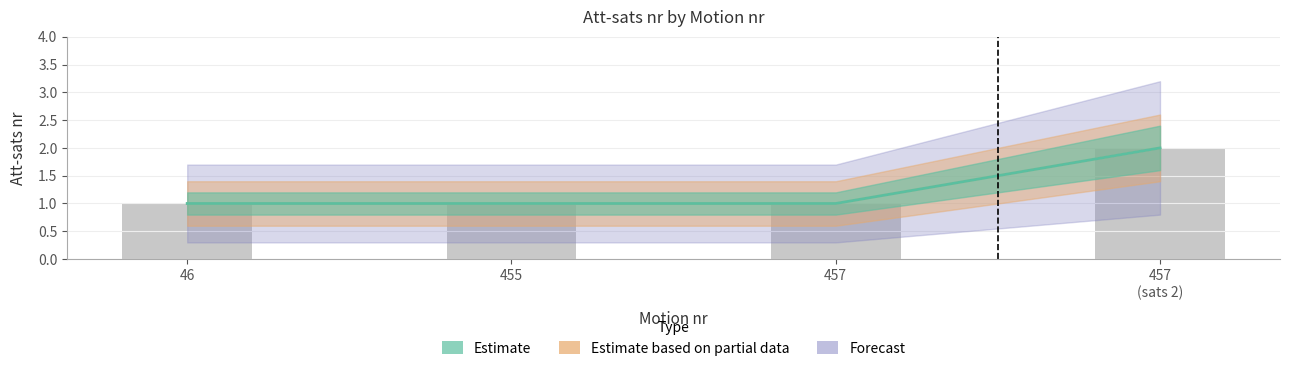

What is the minimum value for Estimate?

1